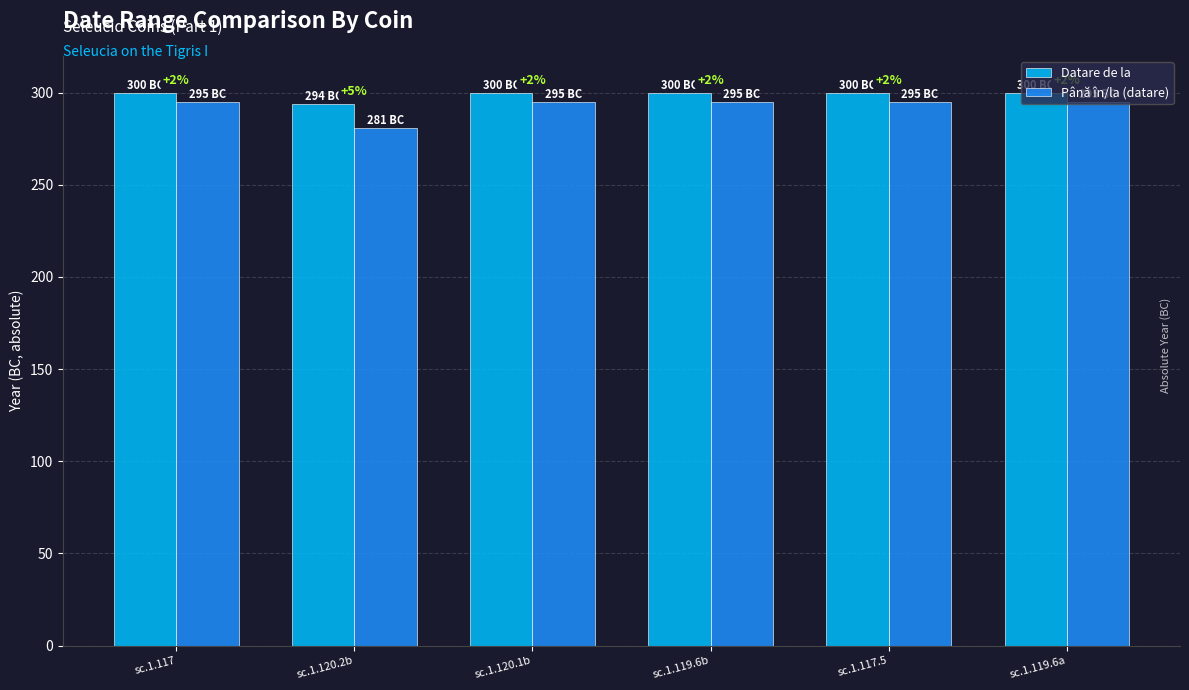

What are all the series names shown in the legend?

Datare de la, Până în/la (datare)